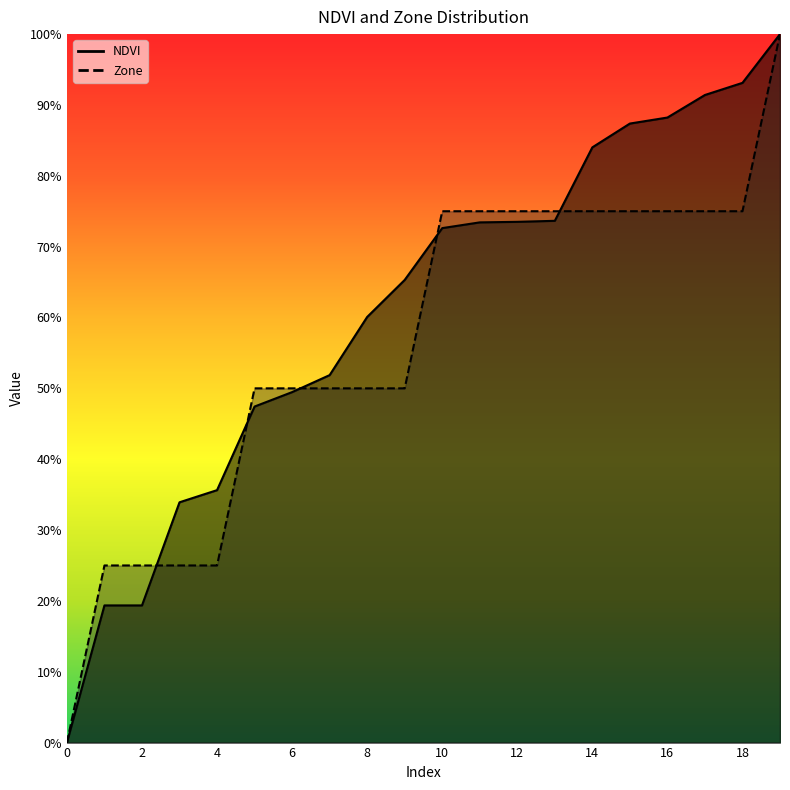

What is the average value of the NDVI line series?

0.6